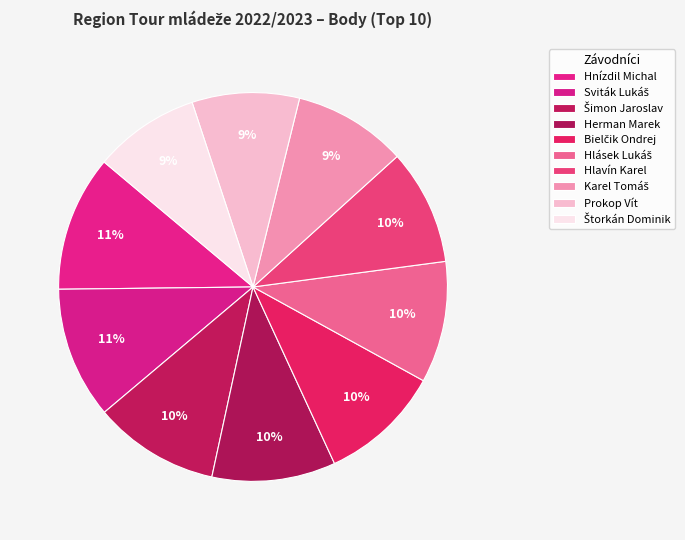

How many segments does this pie chart have?

10